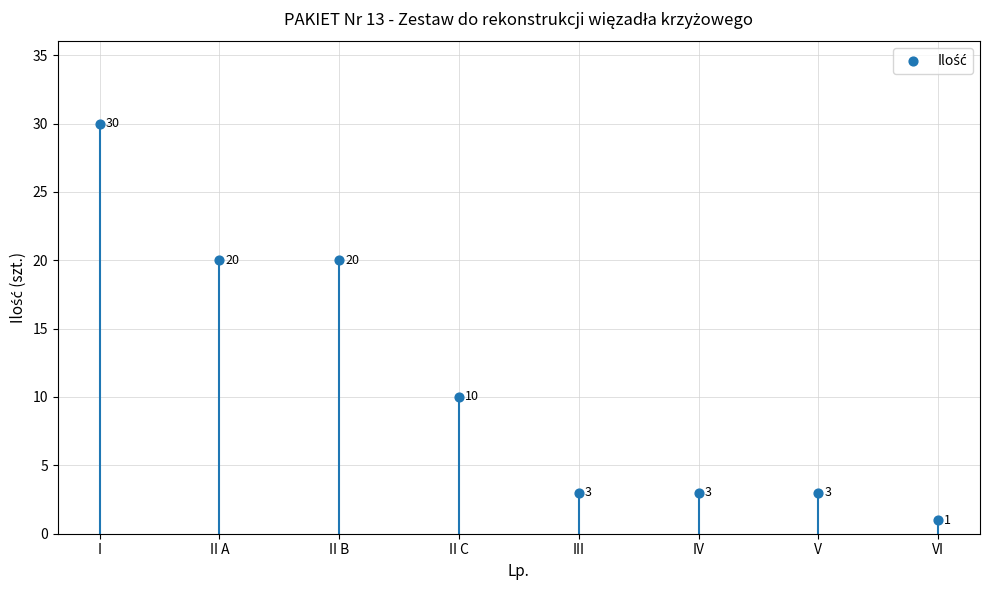

What is the change in value from II A to VI?

-19